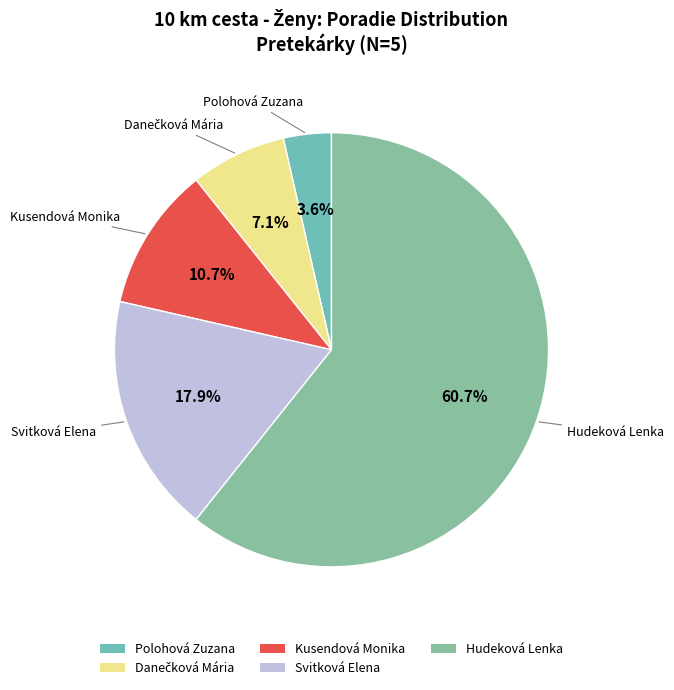

Count the number of slices in the pie.

5